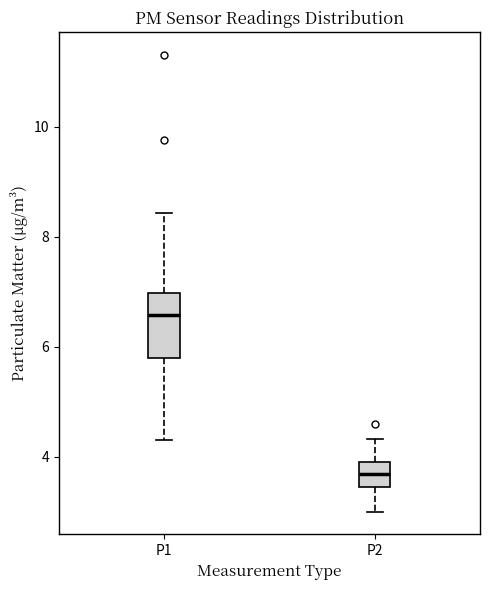

Where does the median line of the box for P2 sit on the y-axis? The values are not printed on the chart, so give them approximately, as read against the axis.

3.6